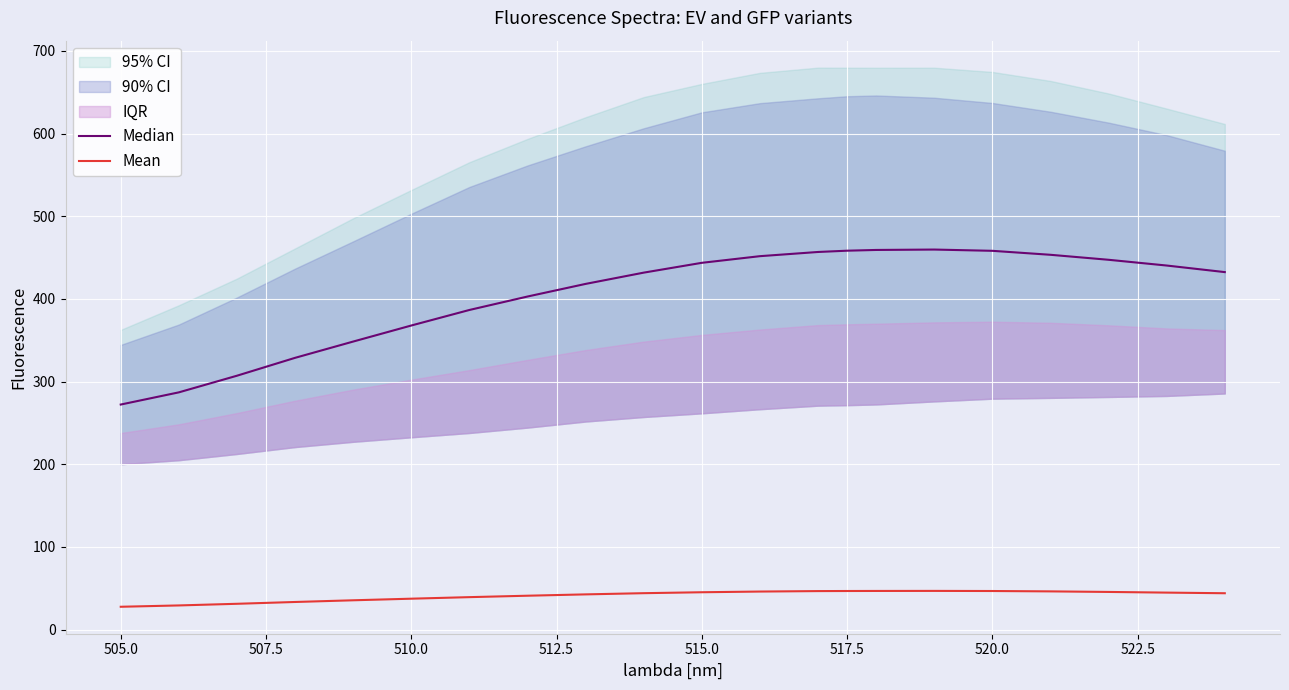

How many values in the Mean series exceed 44?

12